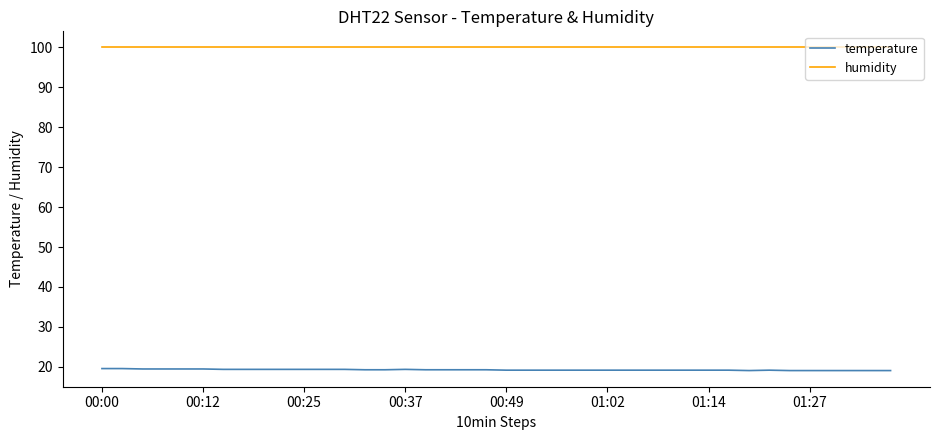

What is the maximum value for temperature?

19.6